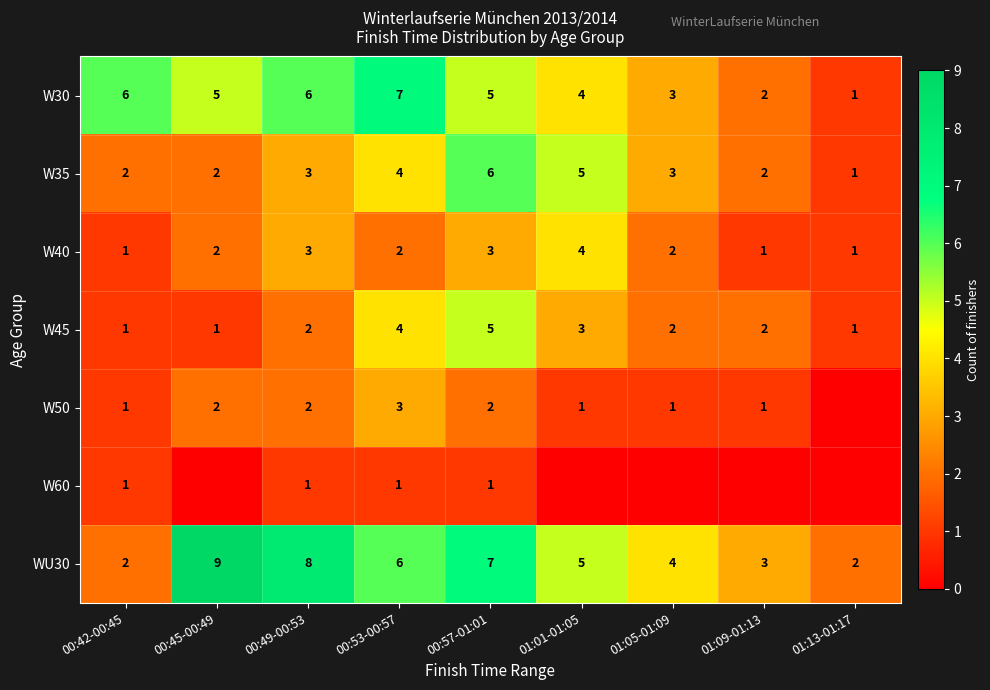

What is the difference between the highest and lowest values at 00:42-00:45?

5